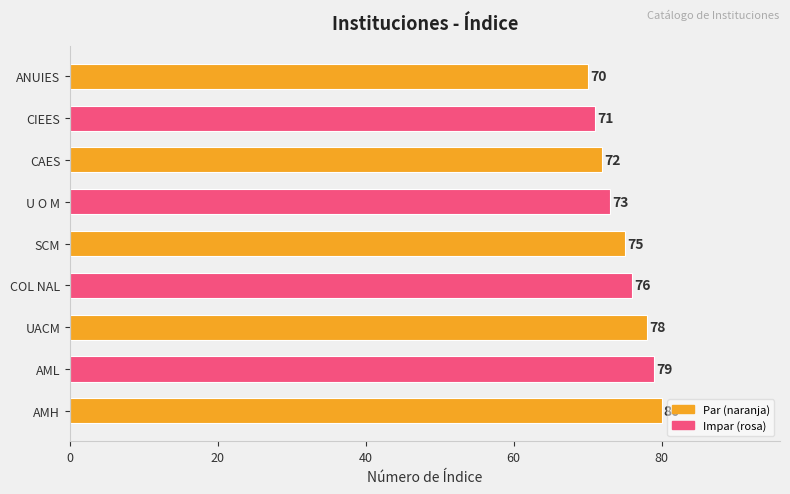

Are the bars grouped side by side (vs. stacked)?

No